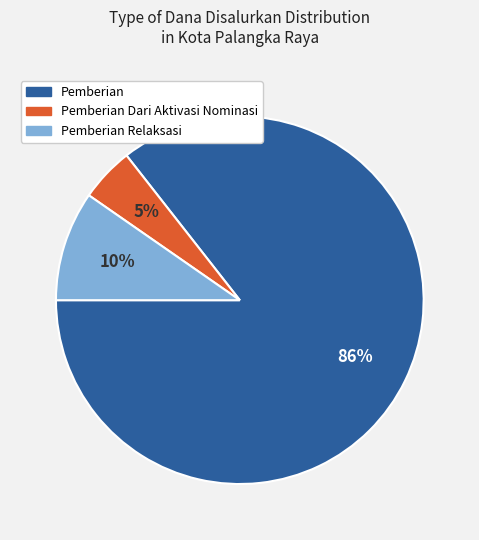

Is there a majority slice in this chart?

Yes